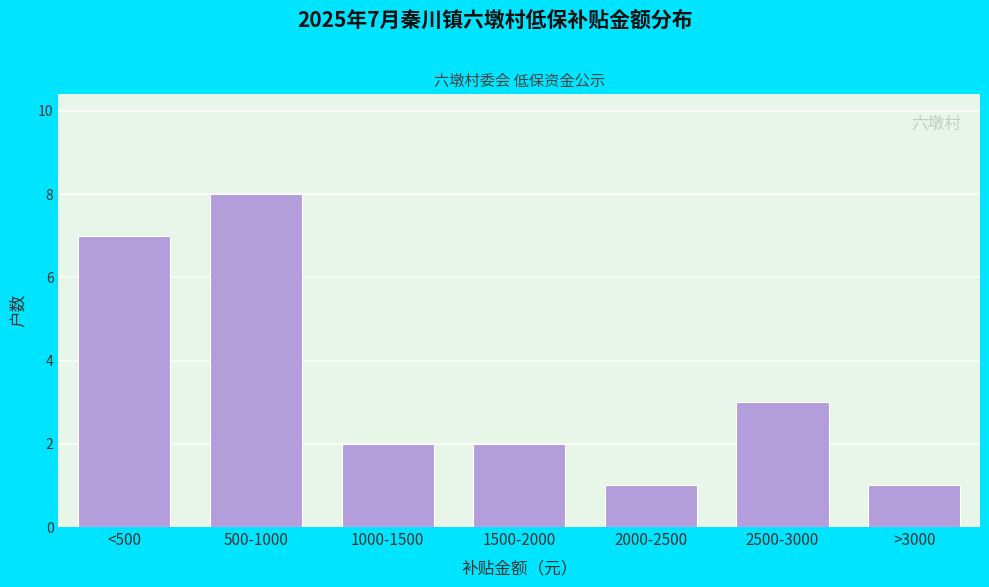

Reading left to right, extract all data points from this chart.

<500=7	500-1000=8	1000-1500=2	1500-2000=2	2000-2500=1	2500-3000=3	>3000=1